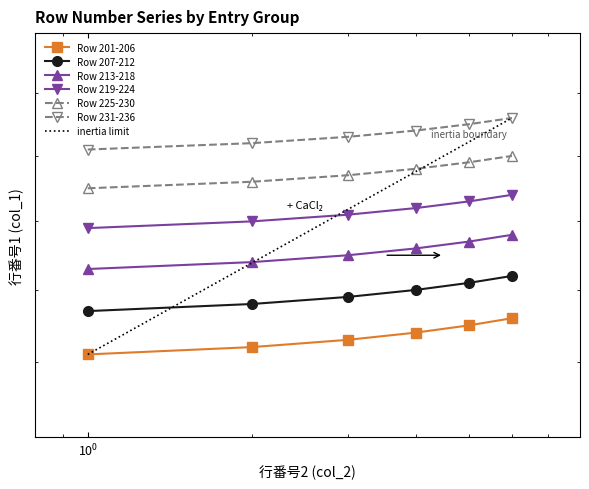

What is the sum of all Row 207-212 values?

1257